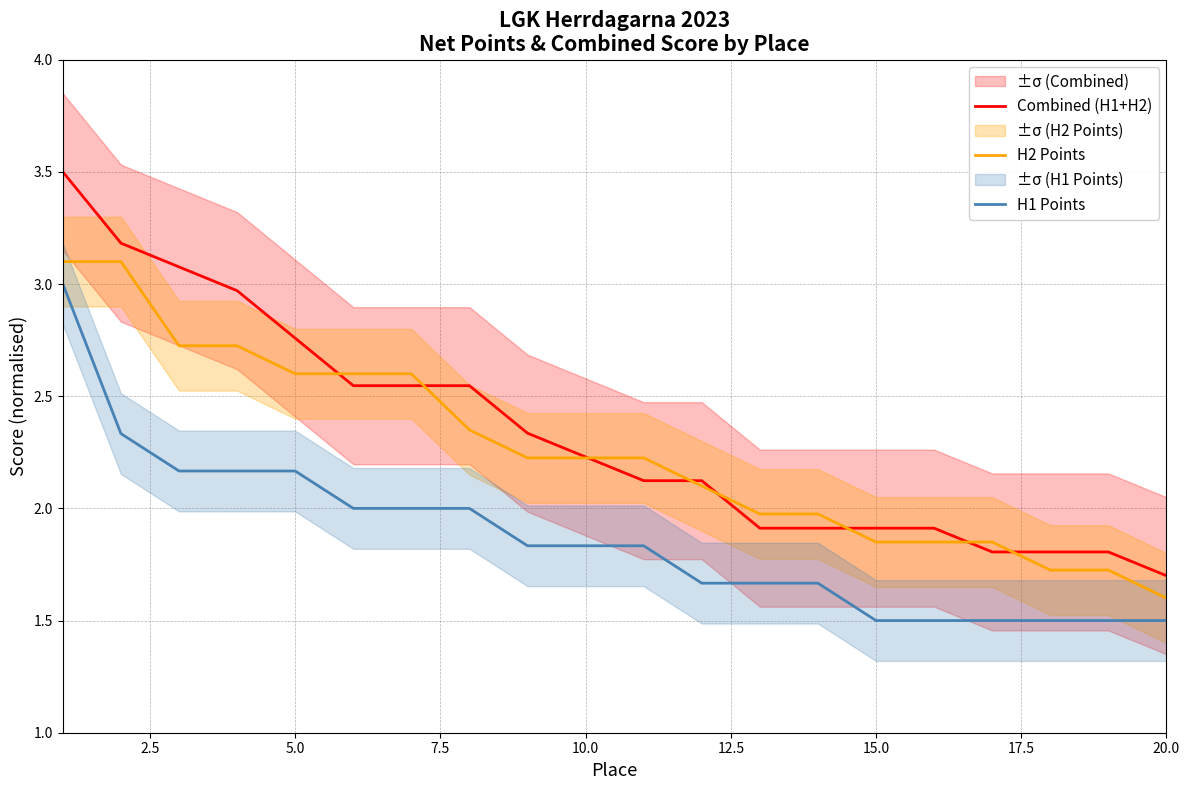

What is the maximum value for H1 Points?

3.0